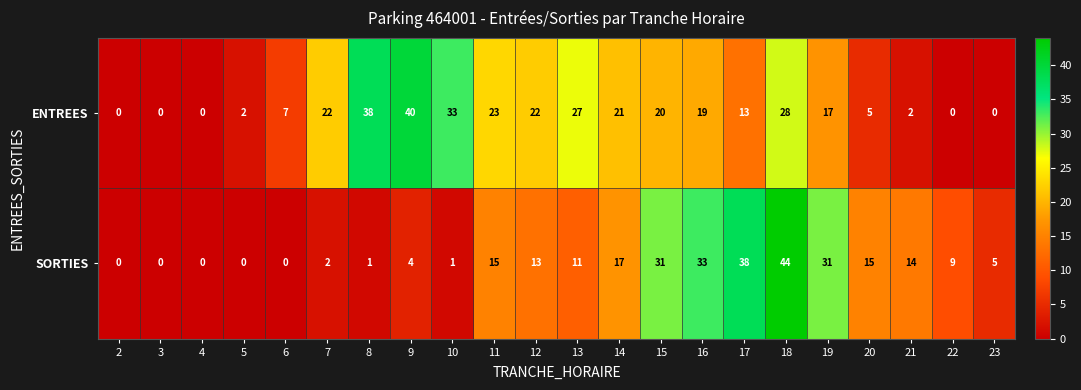

List the series in order of their peak value, lowest first.

ENTREES, SORTIES